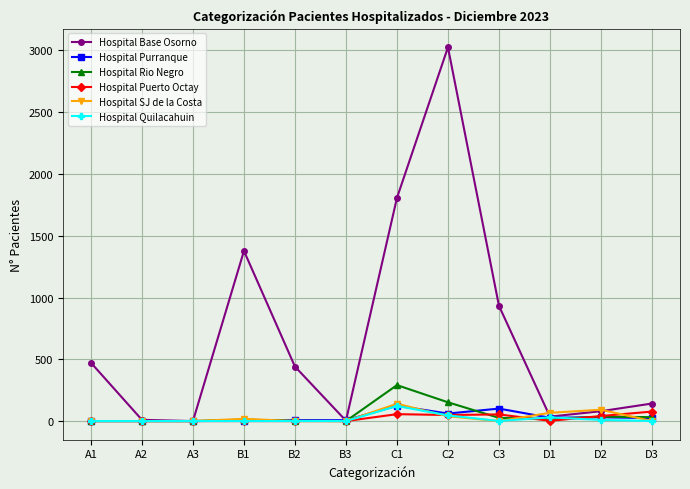

True or false: Hospital Puerto Octay has more than 0 points higher than both neighbors.

True